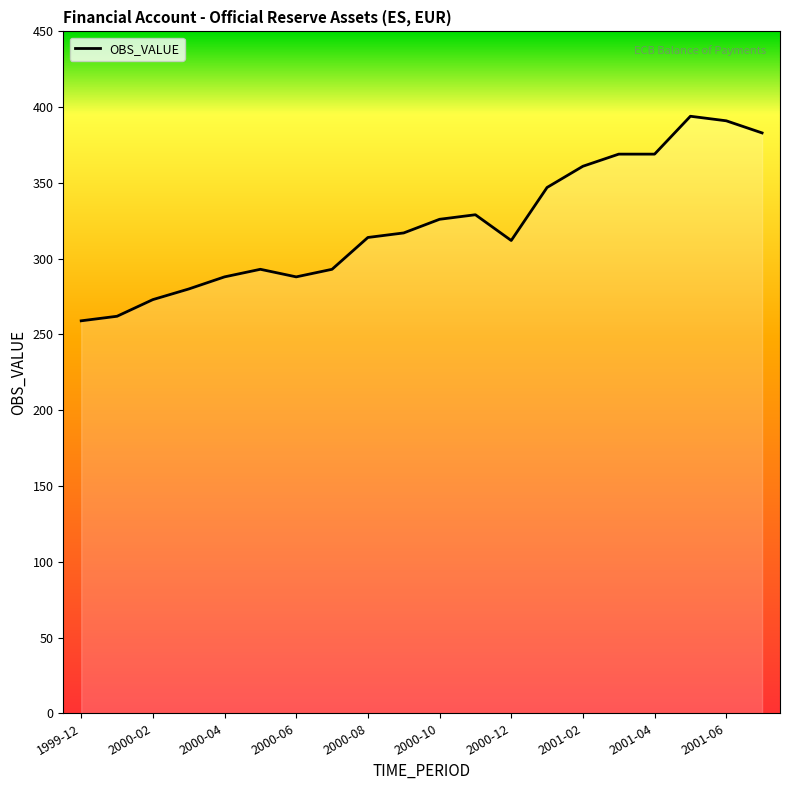

What is the difference between the maximum and minimum values?

135